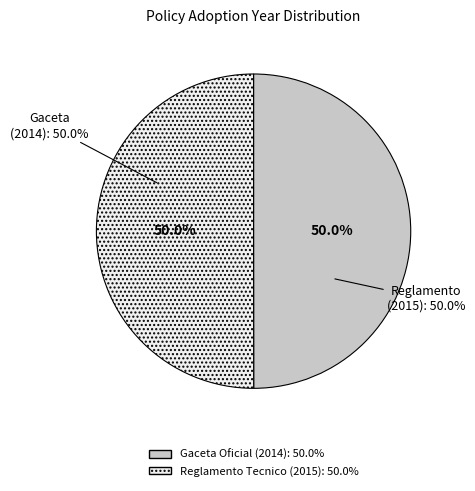

What percentage is the Gaceta Oficial No. 40.370 (2014) slice, to the nearest percent?

50%